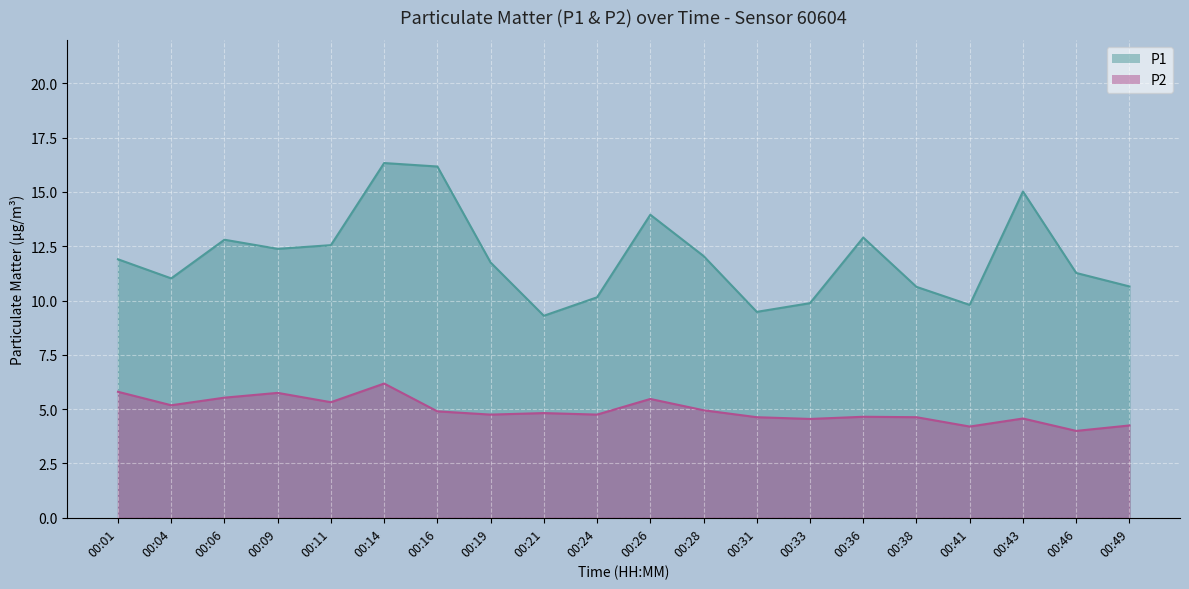

How many interior local peaks does the P2 series have?

6